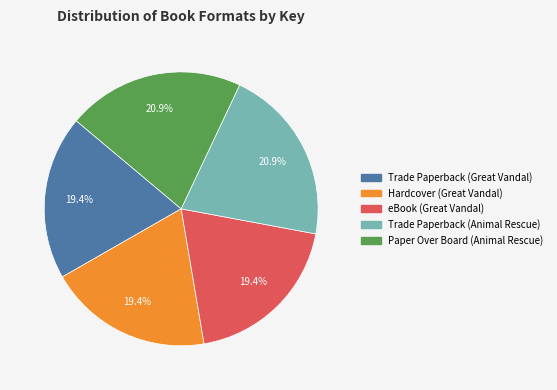

To the nearest percent, what is the combined percentage of Hardcover (Great Vandal) and Paper Over Board (Animal Rescue)?

40%